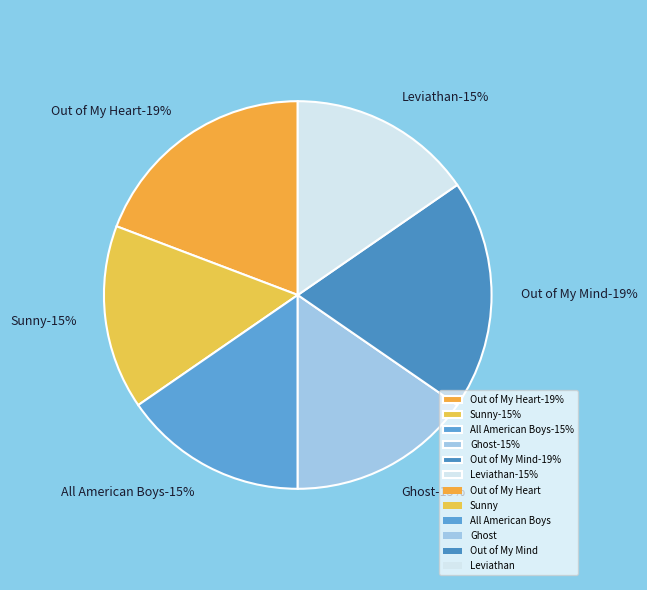

To the nearest percent, what is the difference between the largest and smallest slice percentages?

4%